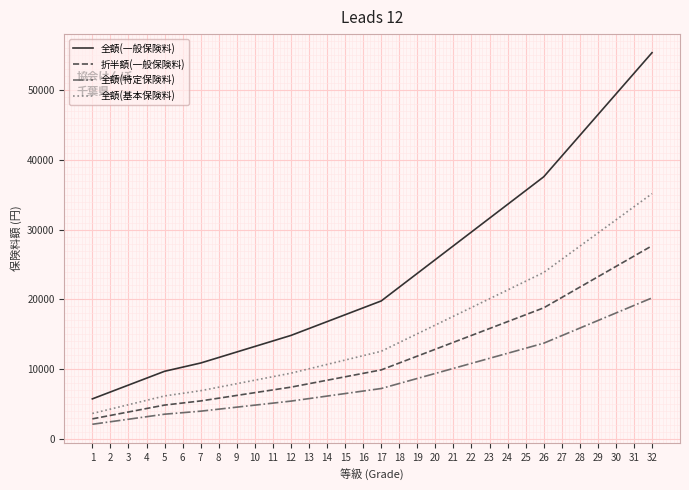

Between 18 and 25, which series saw the biggest shift?

全額(一般保険料)